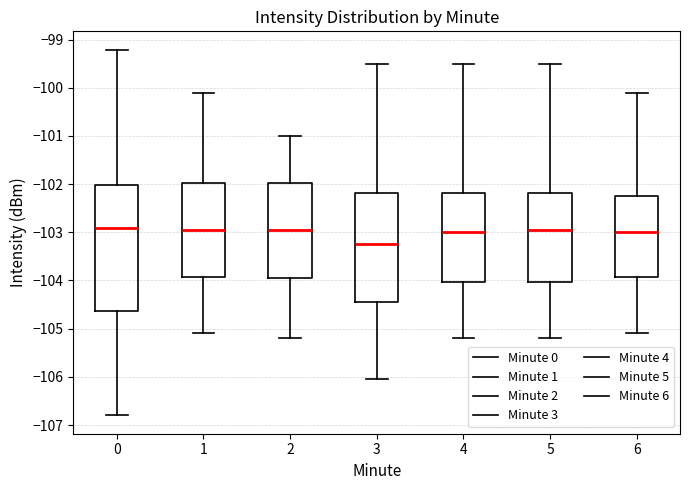

Reading left to right, read every box against the y-axis: the position of its median line, the range the box covers, and the ends of its whiskers. The values are not printed on the chart, so give them approximately, as read against the axis.

0: median -102.9, box -104.6 to -102.0, whiskers -106.8 to -99.2
1: median -102.9, box -103.9 to -102.0, whiskers -105.1 to -100.1
2: median -102.9, box -103.9 to -102.0, whiskers -105.2 to -101.0
3: median -103.2, box -104.4 to -102.2, whiskers -106.0 to -99.5
4: median -103.0, box -104.0 to -102.2, whiskers -105.2 to -99.5
5: median -102.9, box -104.0 to -102.2, whiskers -105.2 to -99.5
6: median -103.0, box -103.9 to -102.2, whiskers -105.1 to -100.1